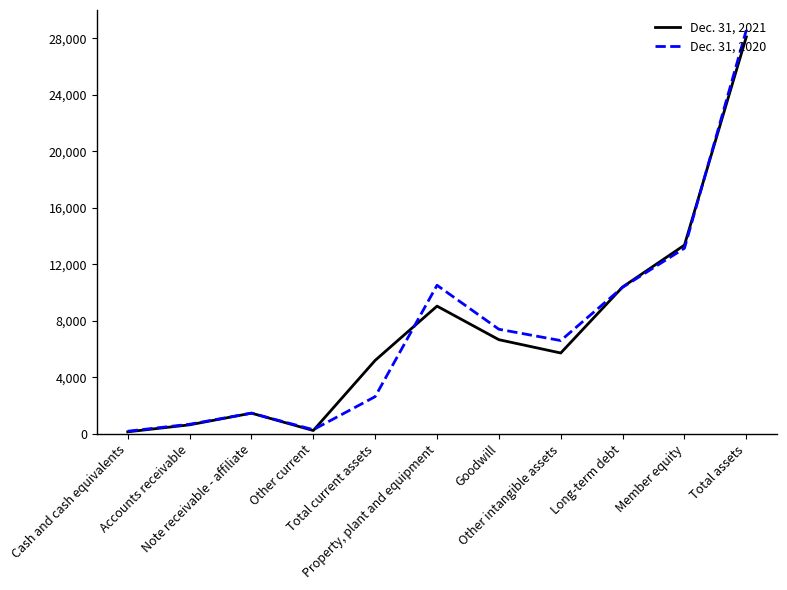

At which category is the sum across all series the highest?

Total assets